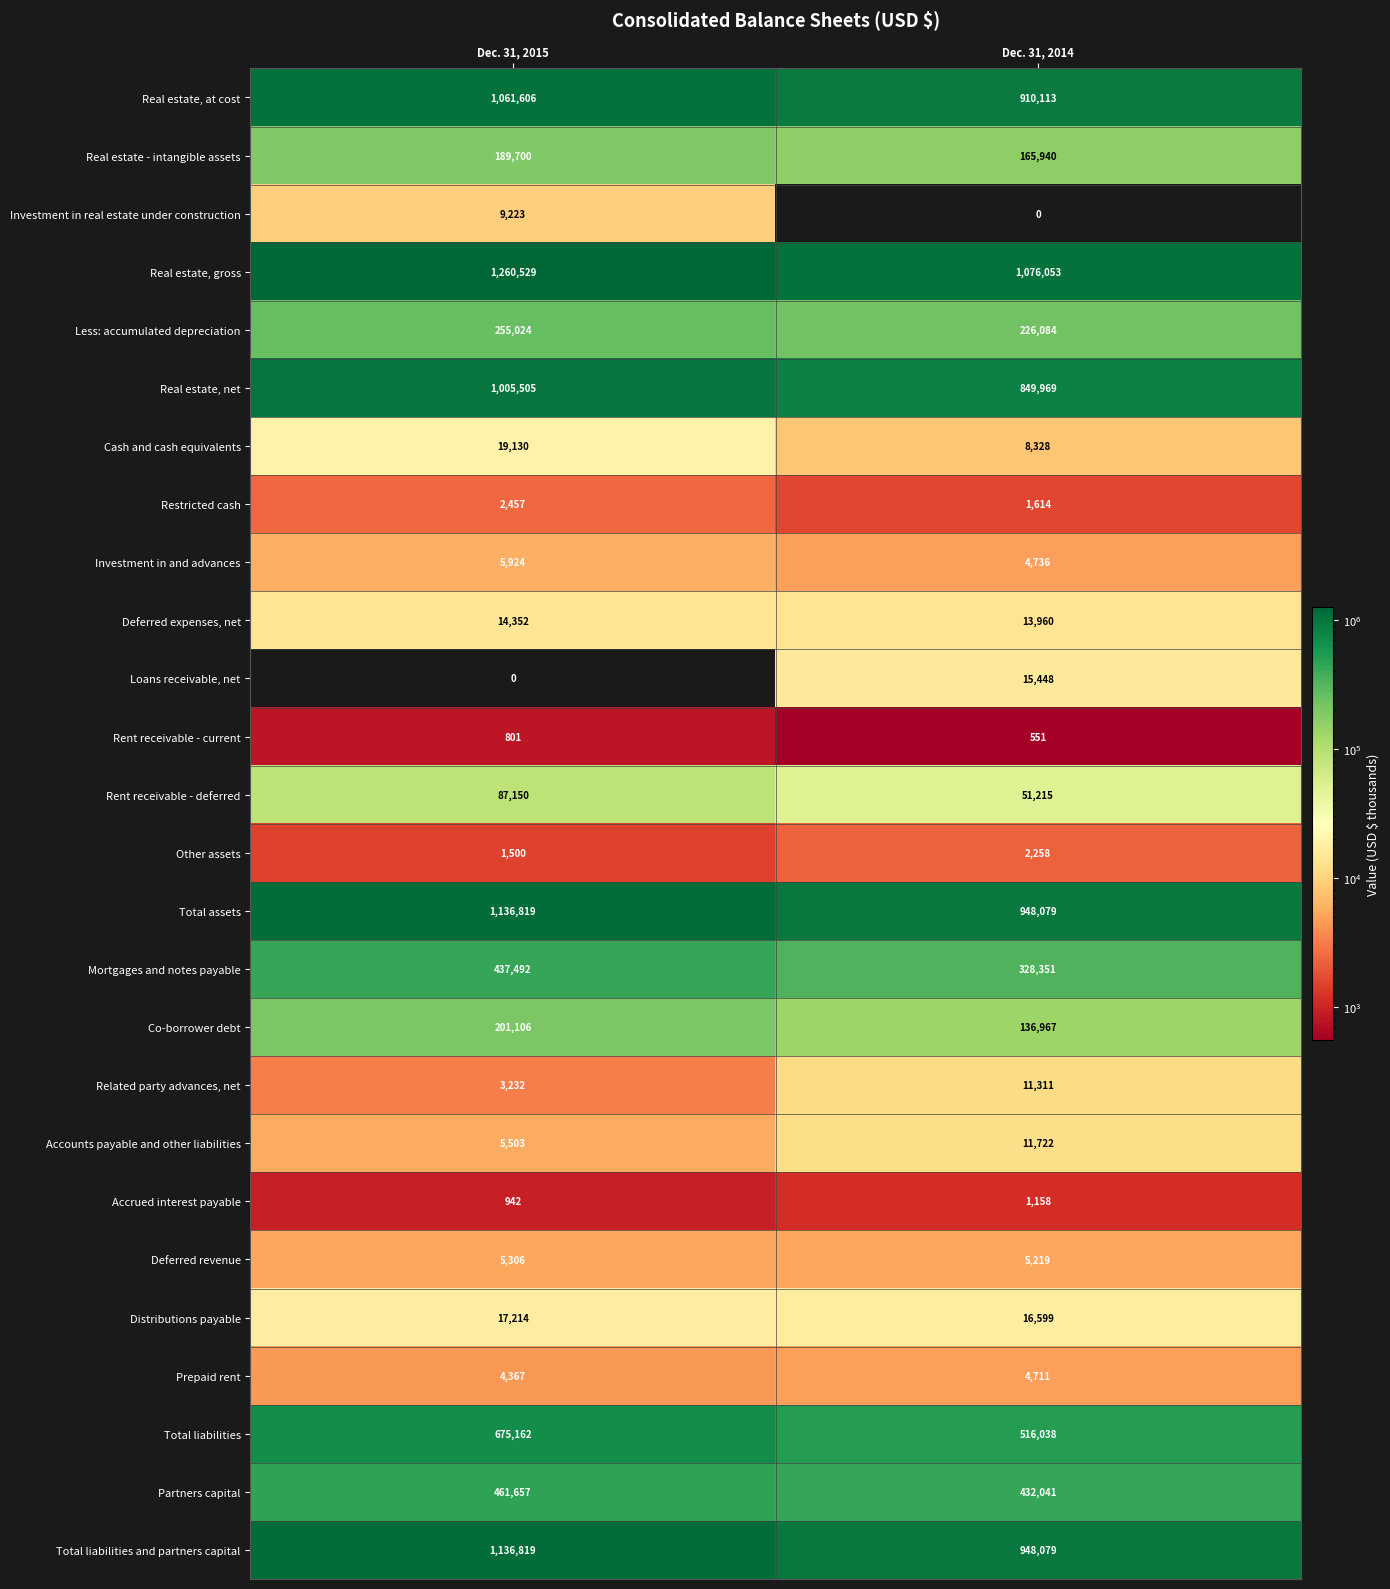

The Rent receivable - current series shows 551 at Dec. 31, 2014. True or false?

True